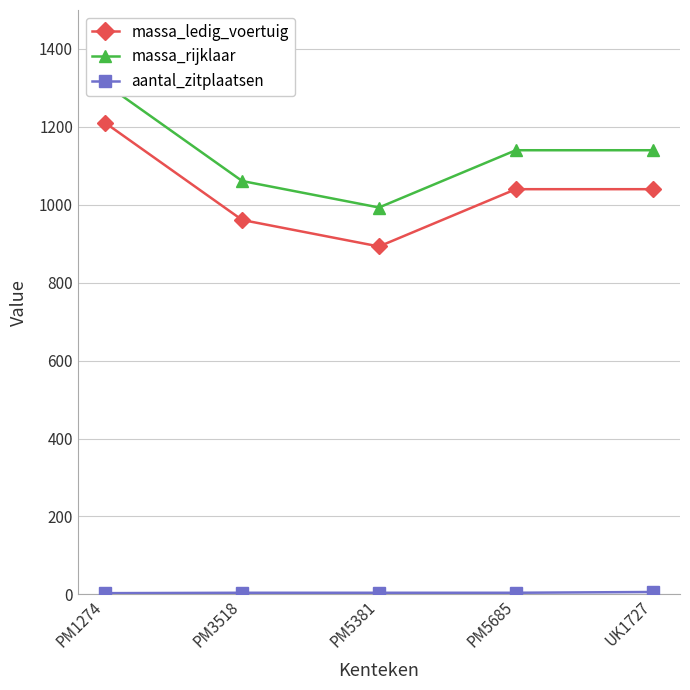

True or false: aantal_zitplaatsen has more than 1 interior local peaks.

False